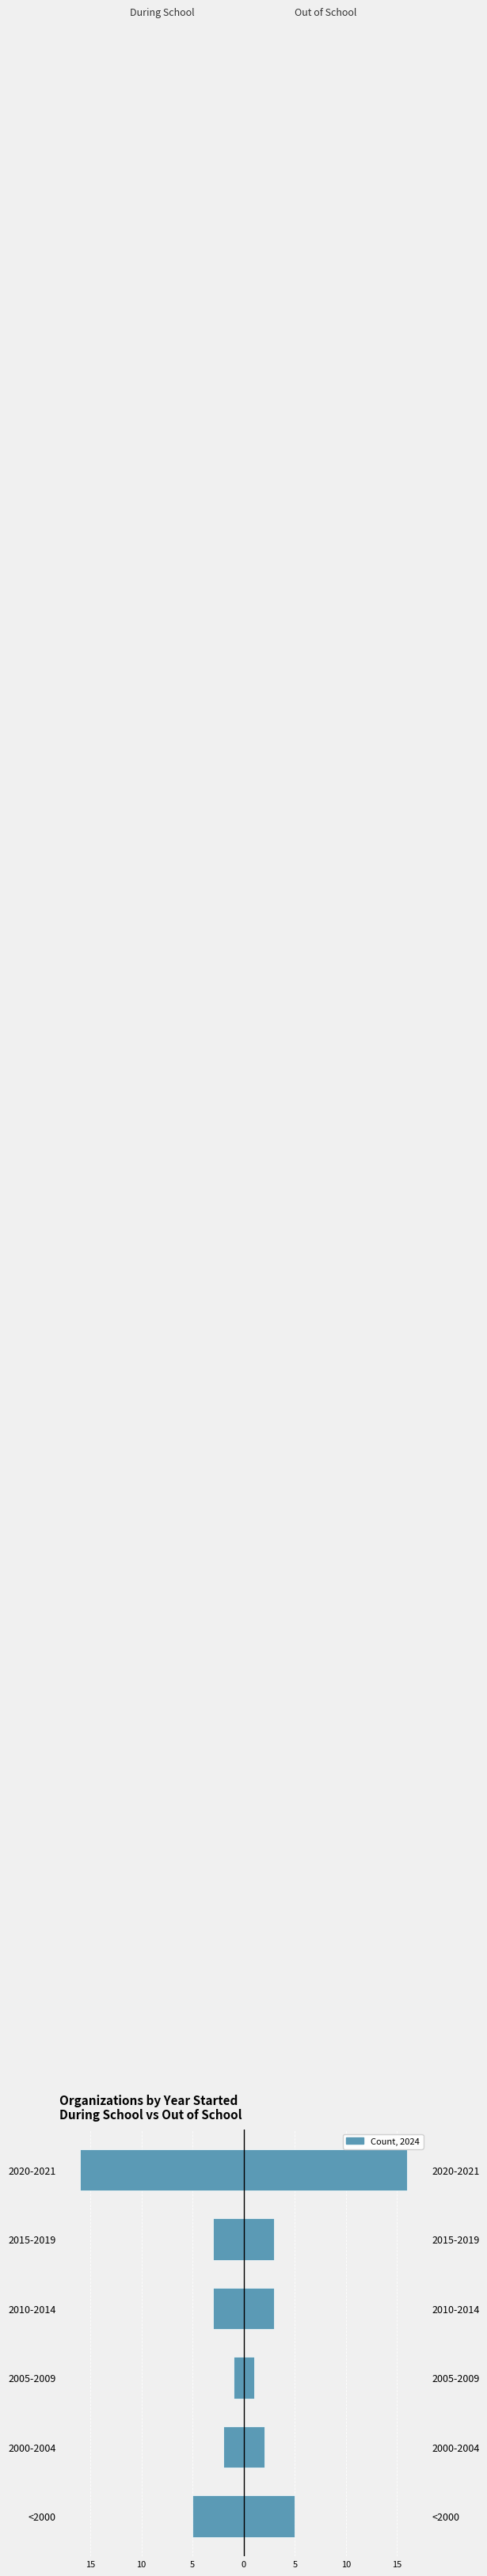

How many values in the During School series are below -3?

2